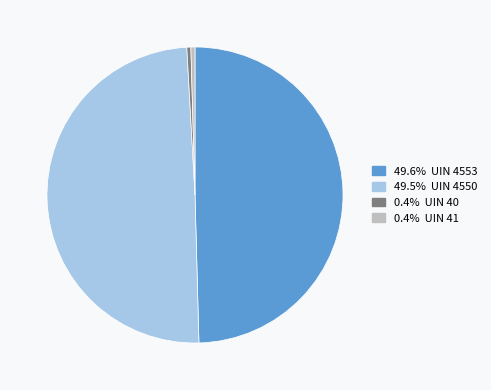

Is there any slice that represents more than half of the pie?

No